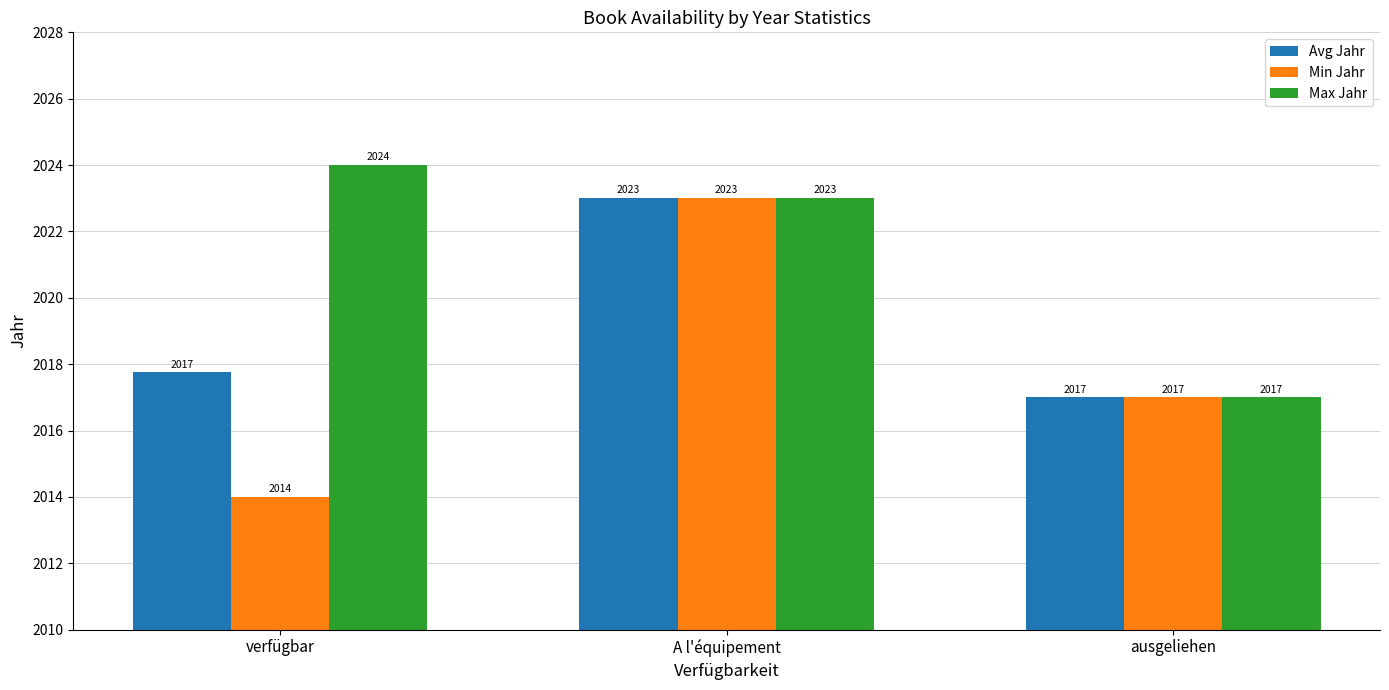

What is the average value of the Min Jahr series?

2018.0